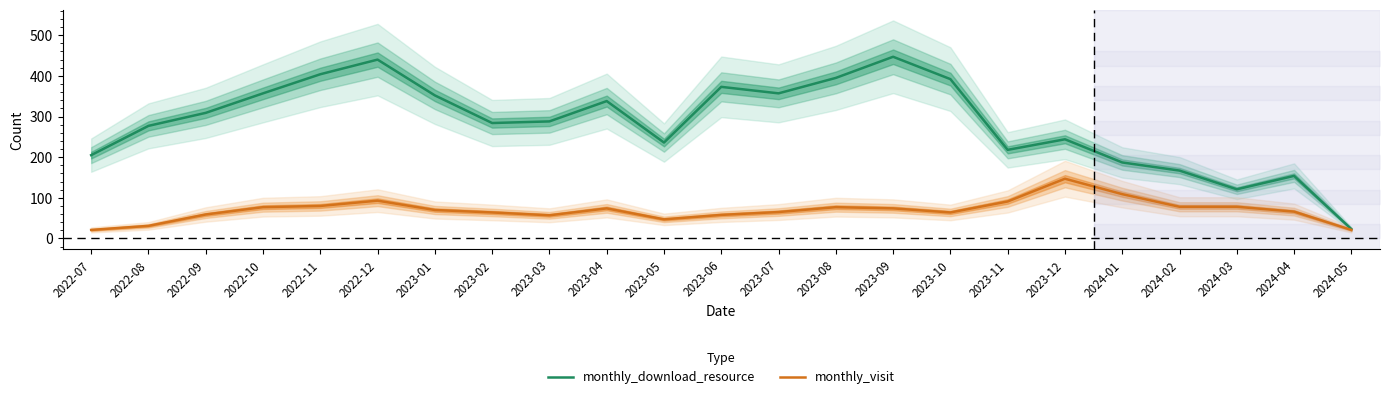

Reading right to left, what are all the values shown in this chart?

monthly_download_resource: 23	154	121	167	187	244	218	392	447	395	357	373	236	338	288	284	352	440	404	357	309	277	205
monthly_visit: 21	66	78	78	109	147	91	64	74	77	65	58	47	74	57	64	70	93	80	77	59	31	21